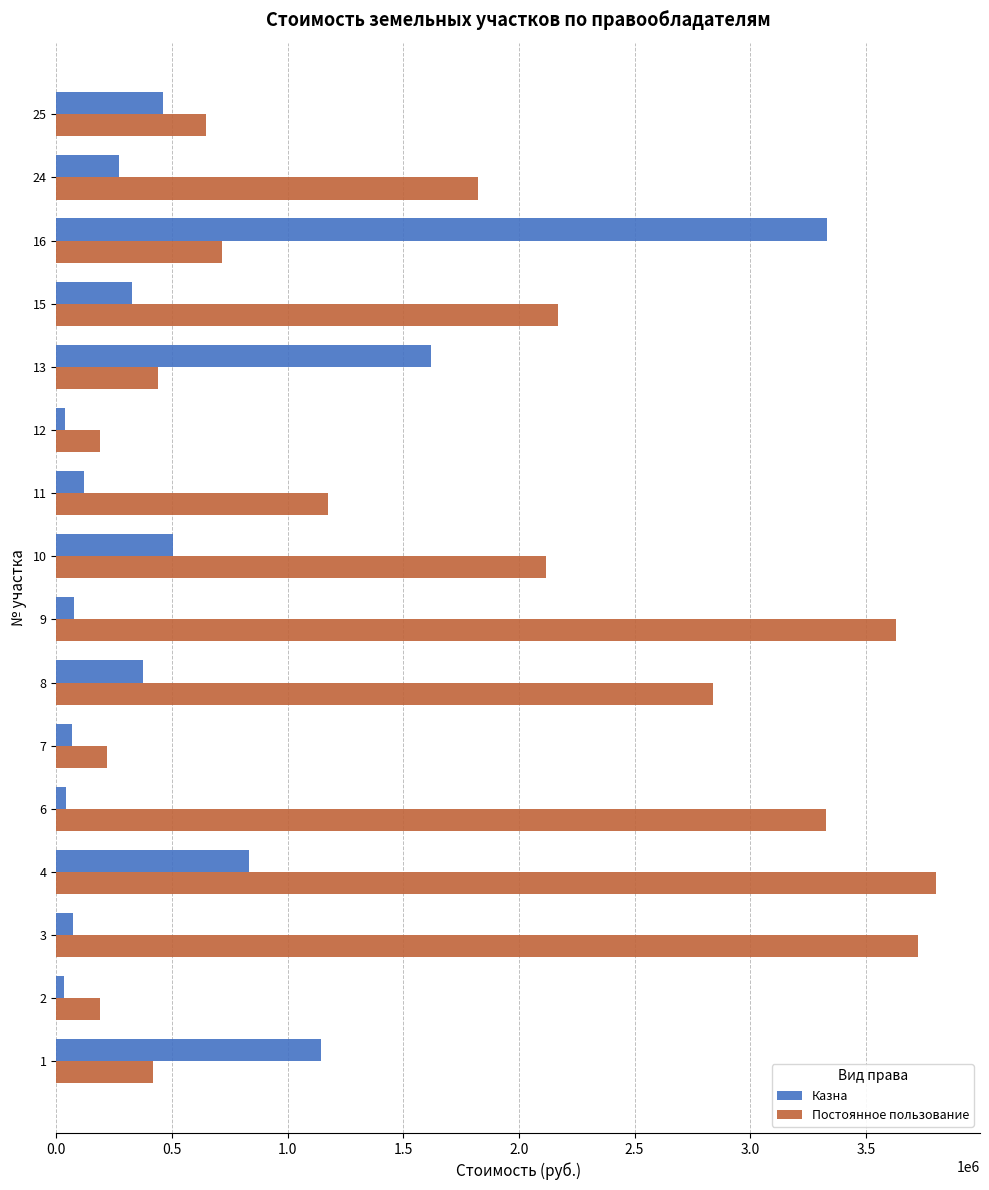

What are all the series names shown in the legend?

Казна, Постоянное пользование